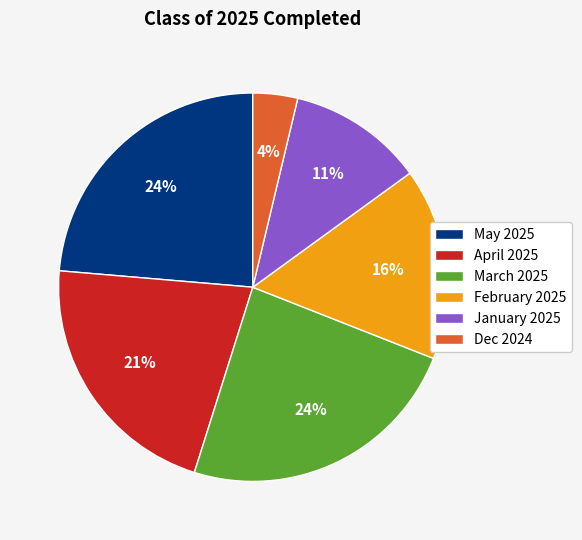

How many segments does this pie chart have?

6